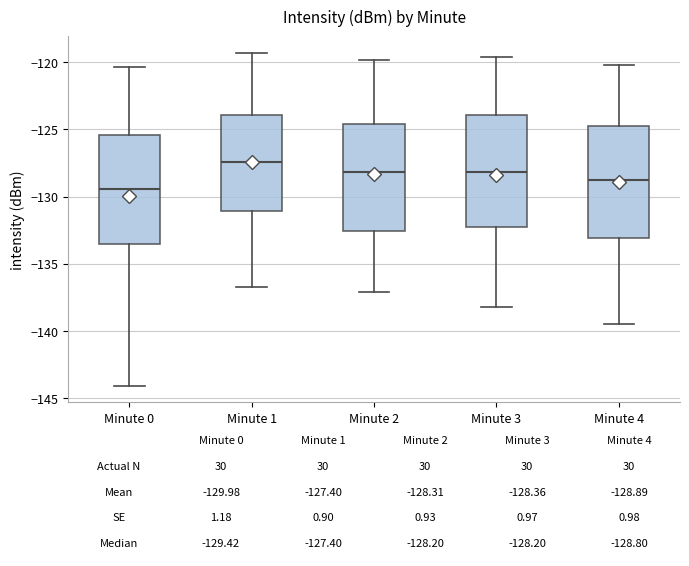

Which box's median line is the lowest?

Minute 0